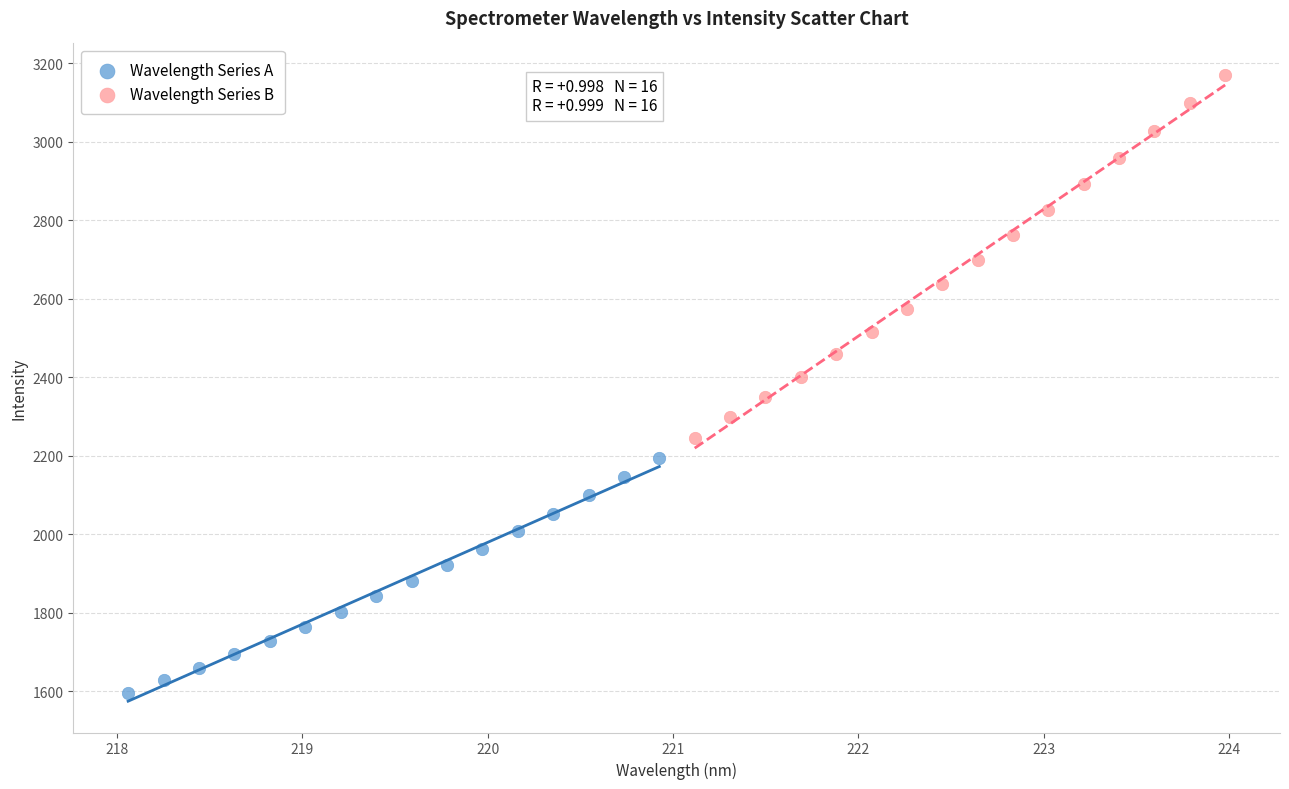

Which series contains the highest Y value?

Wavelength Series B